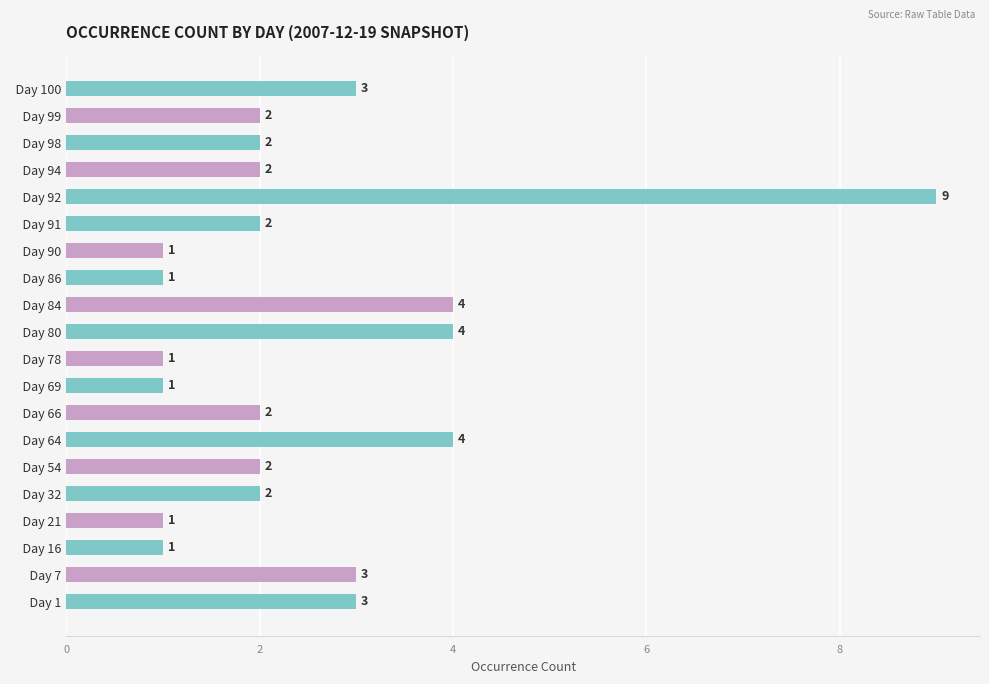

How many bars are there in total?

20